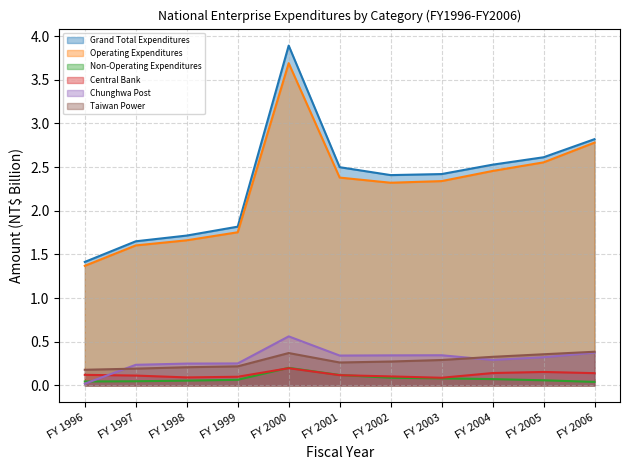

Between FY 1998 and FY 2004, which series saw the biggest shift?

Grand Total Expenditures